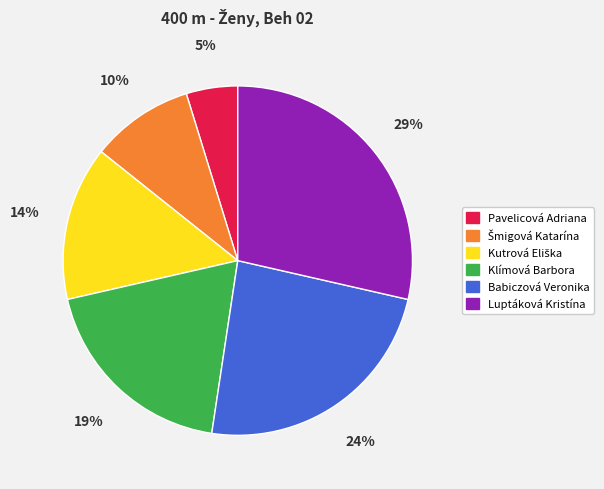

How many slices are in this pie chart?

6